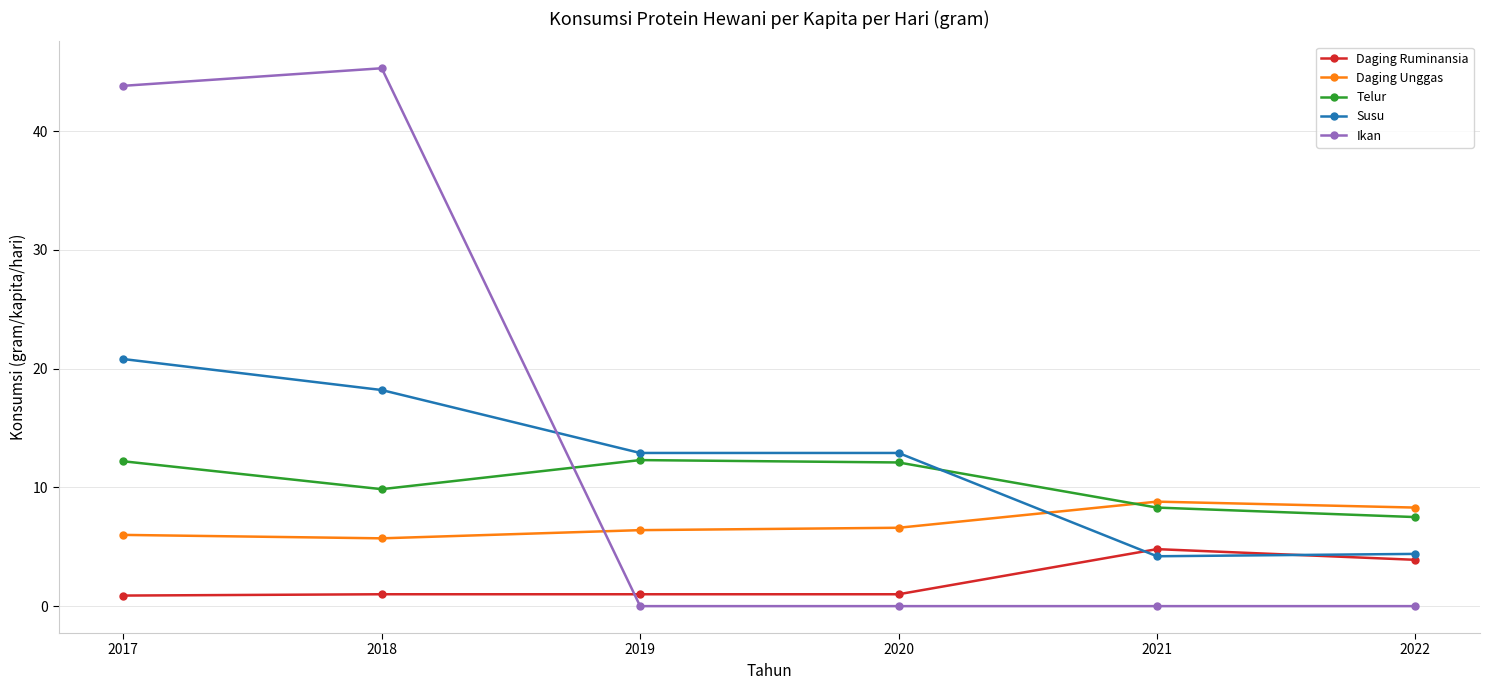

Read the Daging Unggas value at 2018.

5.7